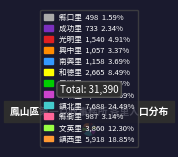

Between 南興里 and 和德里, which is larger?

和德里